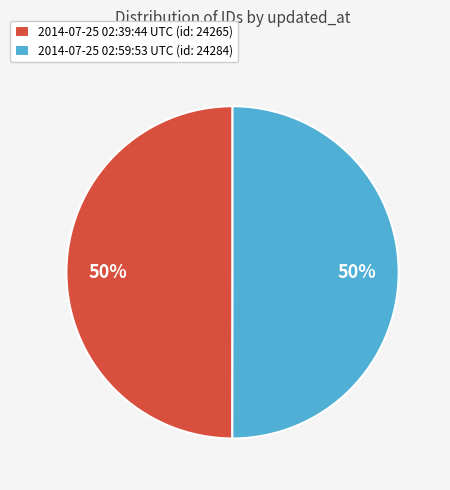

To the nearest percent, what portion does 2014-07-25 02:59:53 UTC represent?

50%